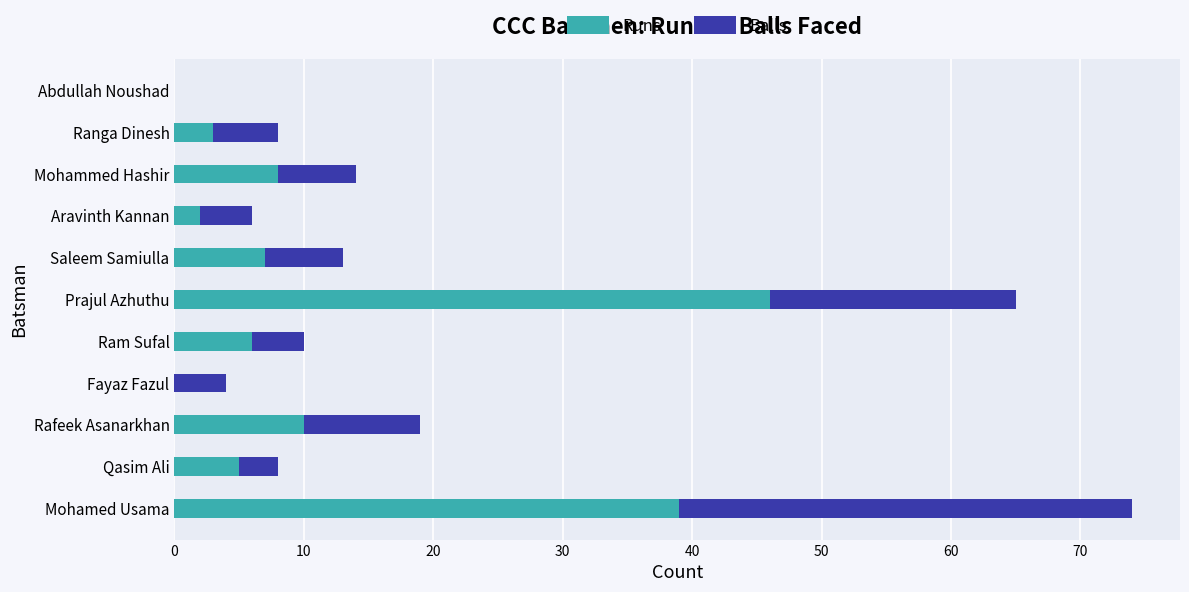

What is the highest value of the Runs series?

46